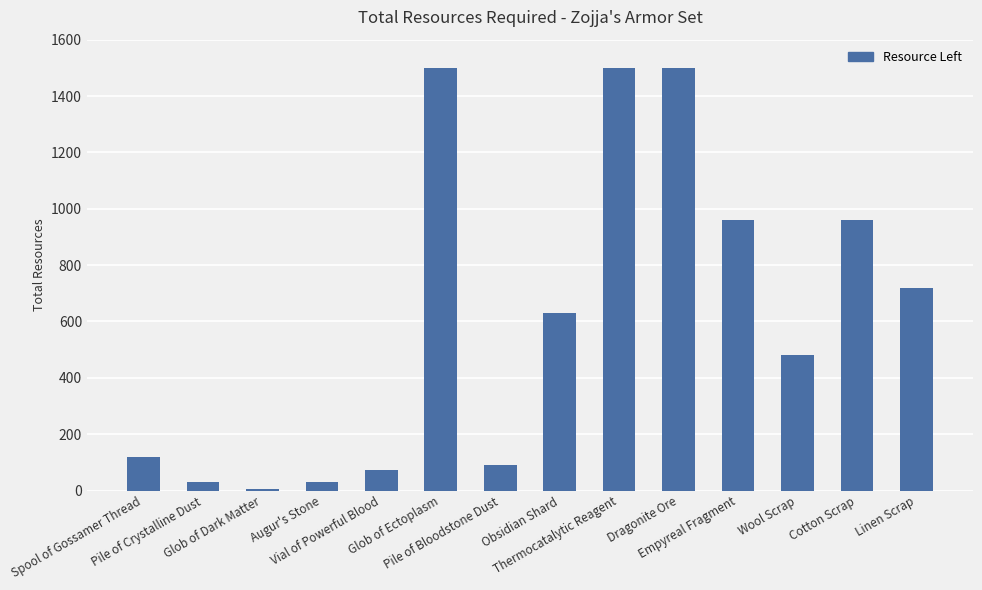

Reading left to right, extract all data points from this chart.

120	30	6	30	72	1500	90	630	1500	1500	960	480	960	720